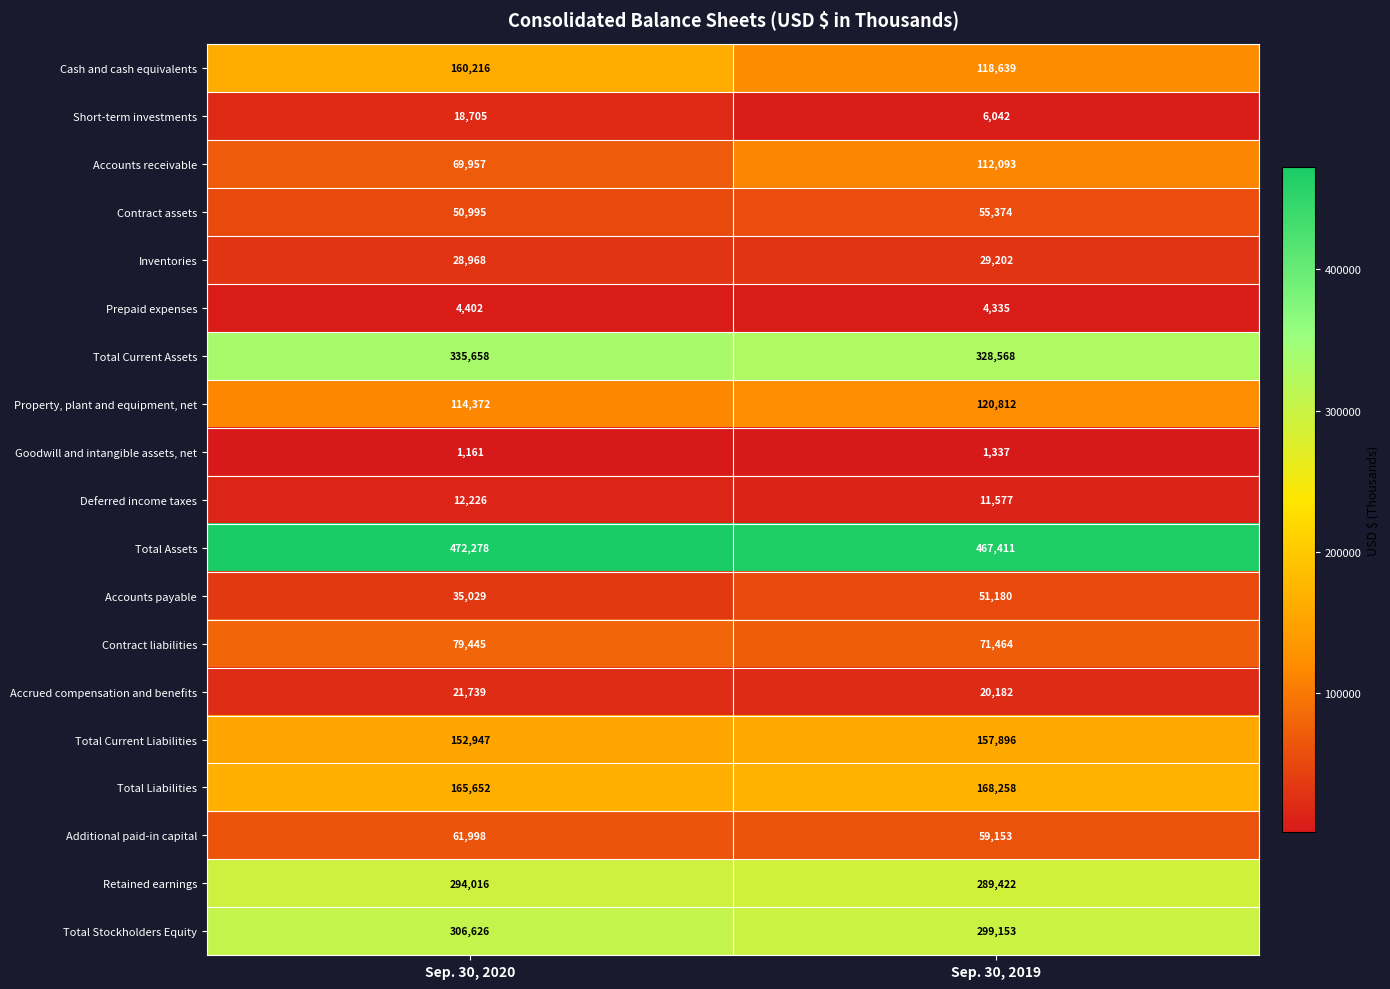

What value does the Additional paid-in capital series have at Sep. 30, 2019?

59153